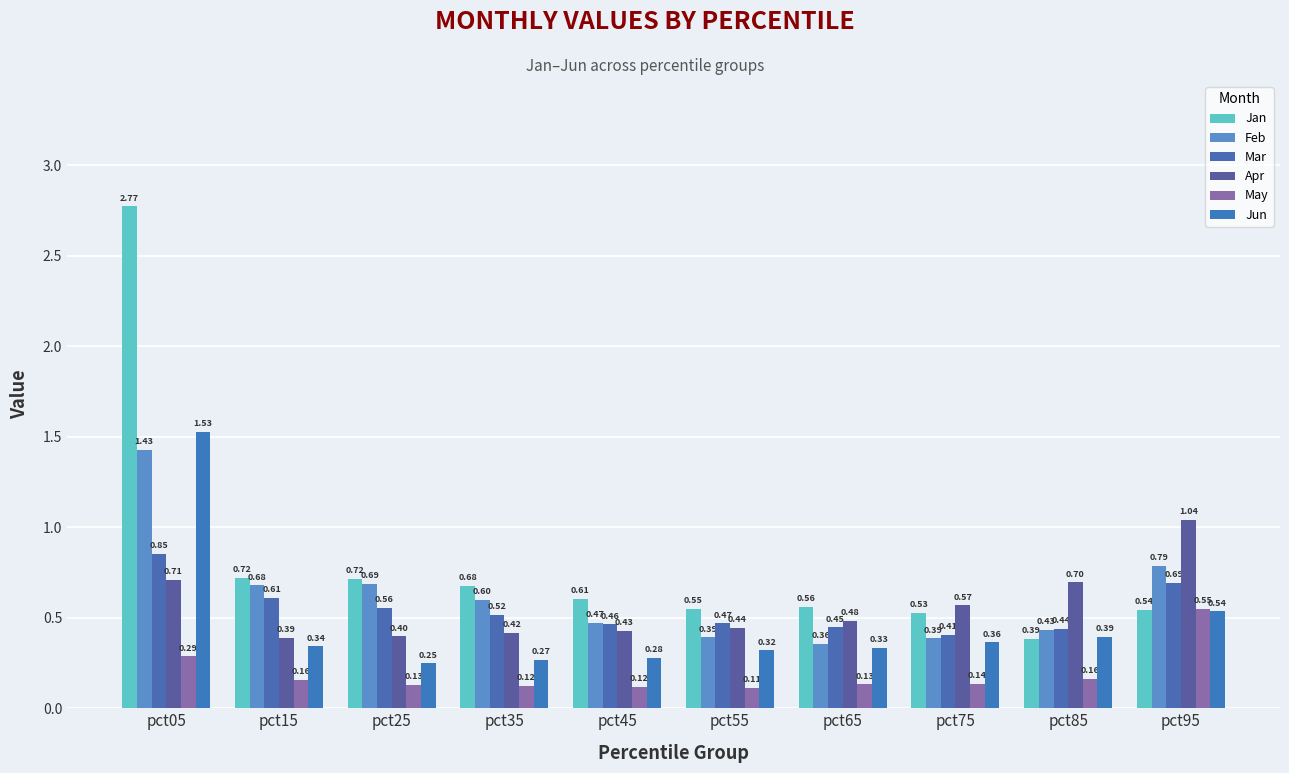

Count the number of data series in this chart.

6